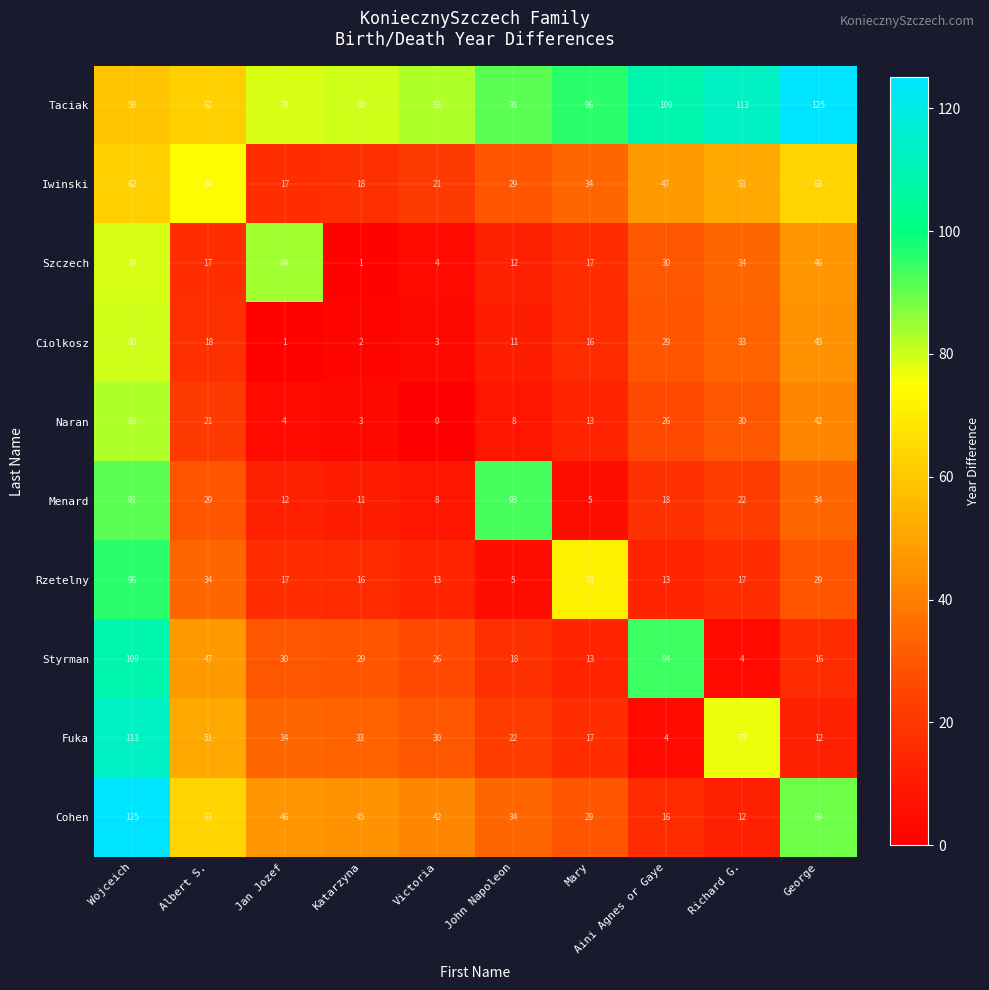

The Rzetelny series shows 22 at Aini Agnes or Gaye. True or false?

False